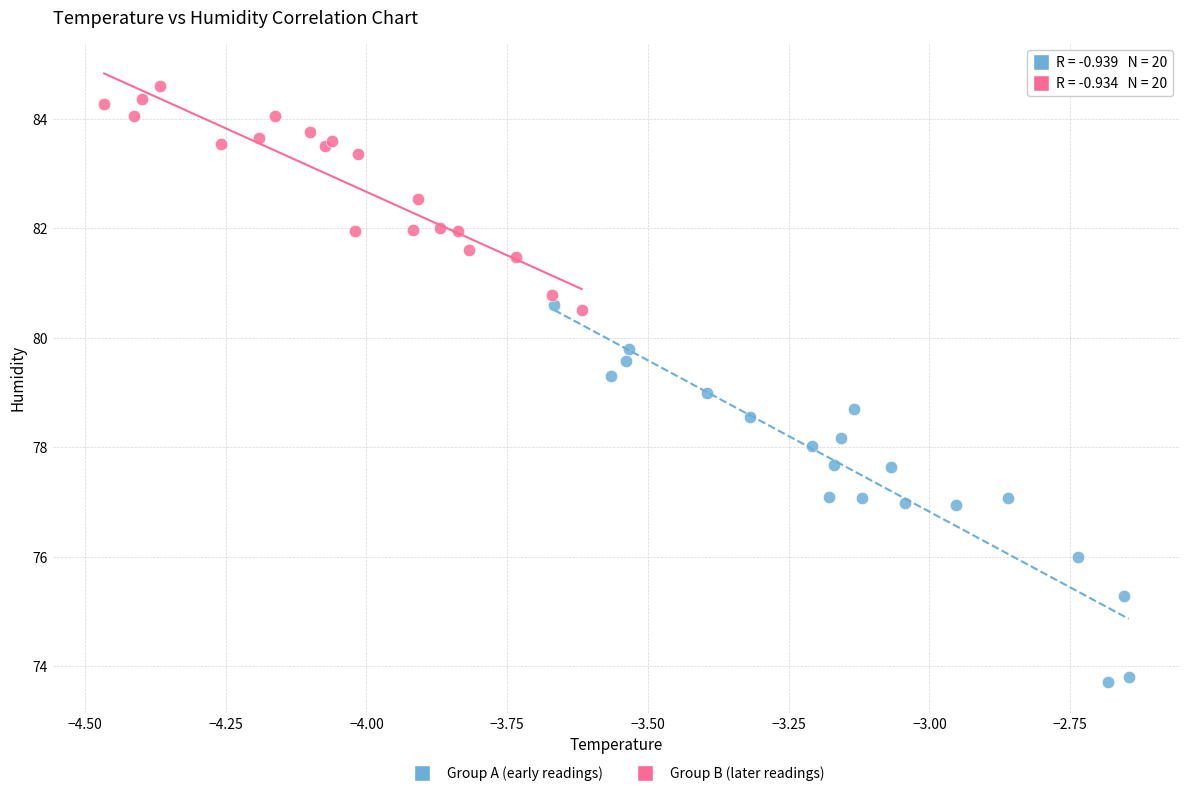

Which series has the widest spread of Y values?

Group A (early readings)